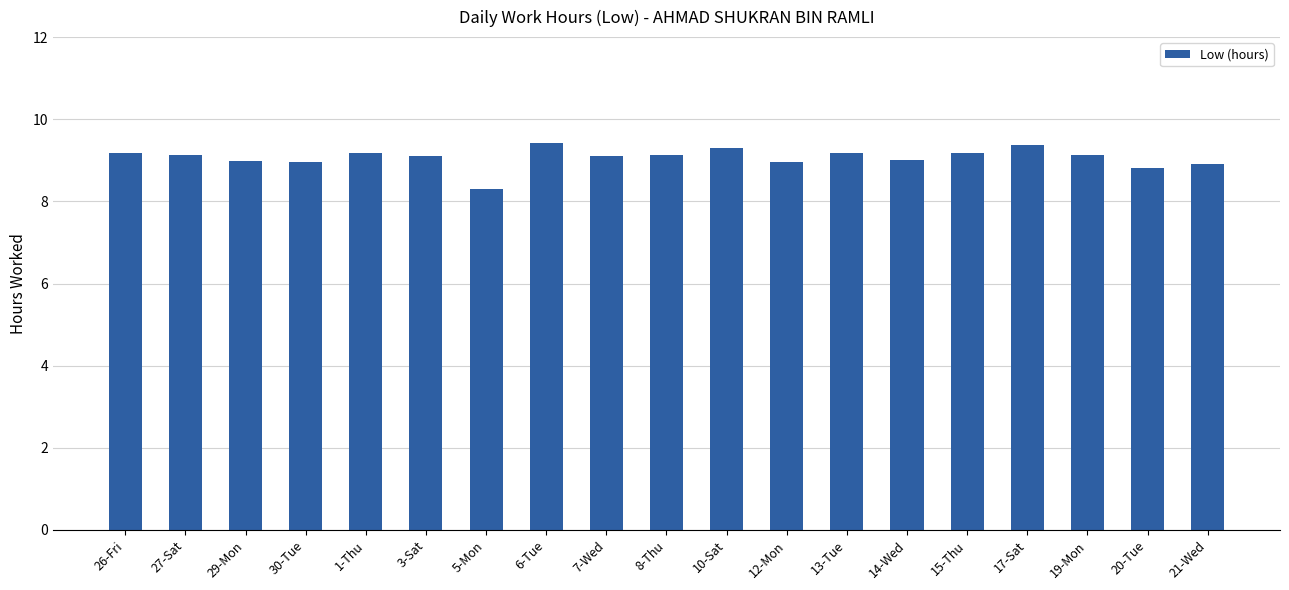

What is the greatest value displayed?

9.4